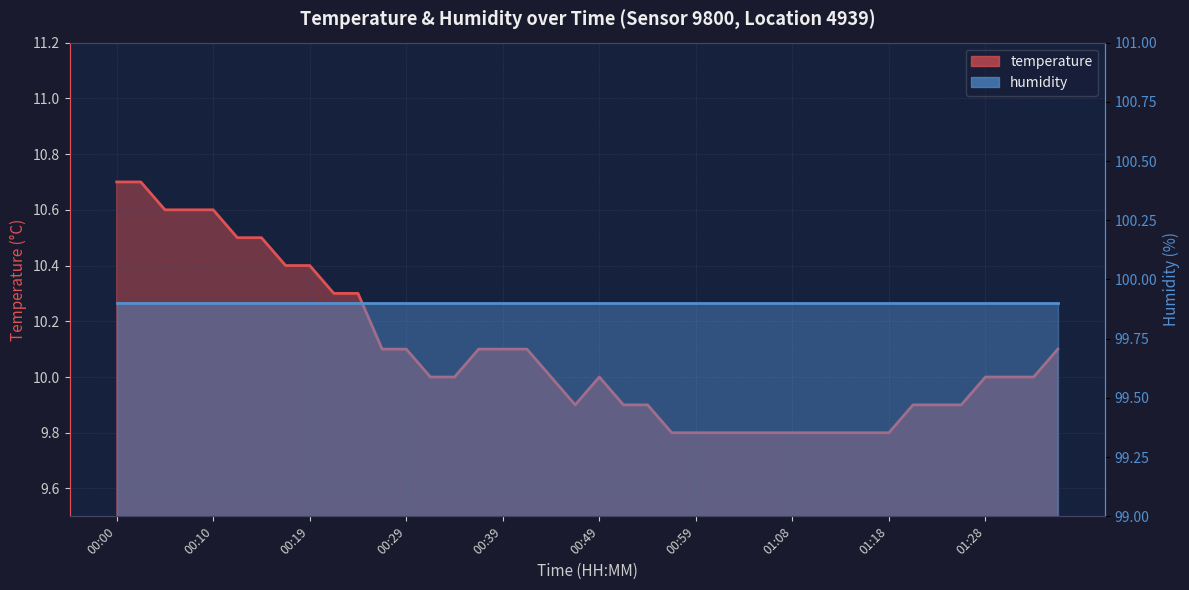

The chart shows a value of 10.6 at 00:07. True or false?

True